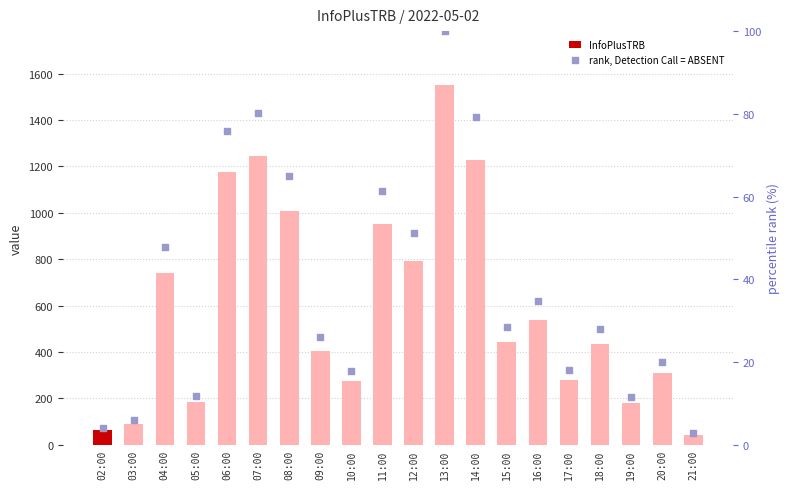

At which category is the sum across all series the highest?

13:00